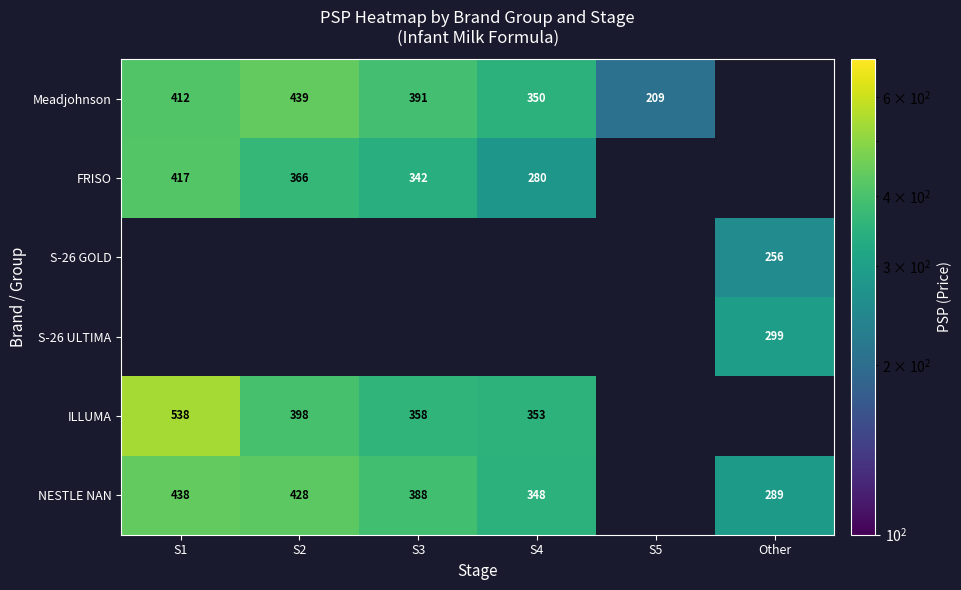

Which has a higher value, S3 or S4?

S3